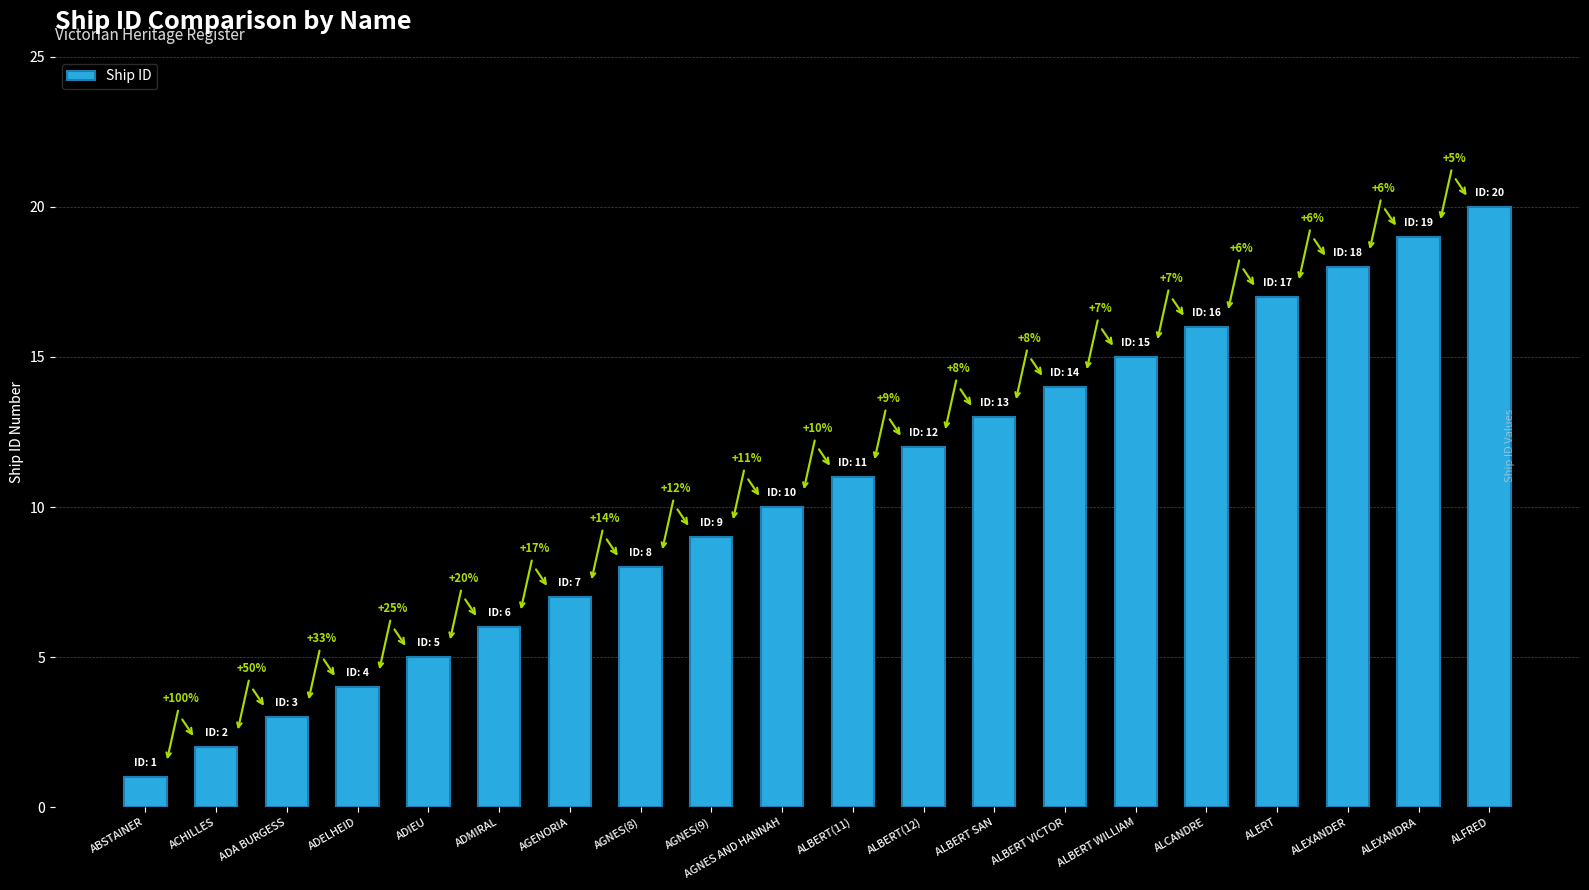

What is the label of the 8th bar from the right?

ALBERT SAN